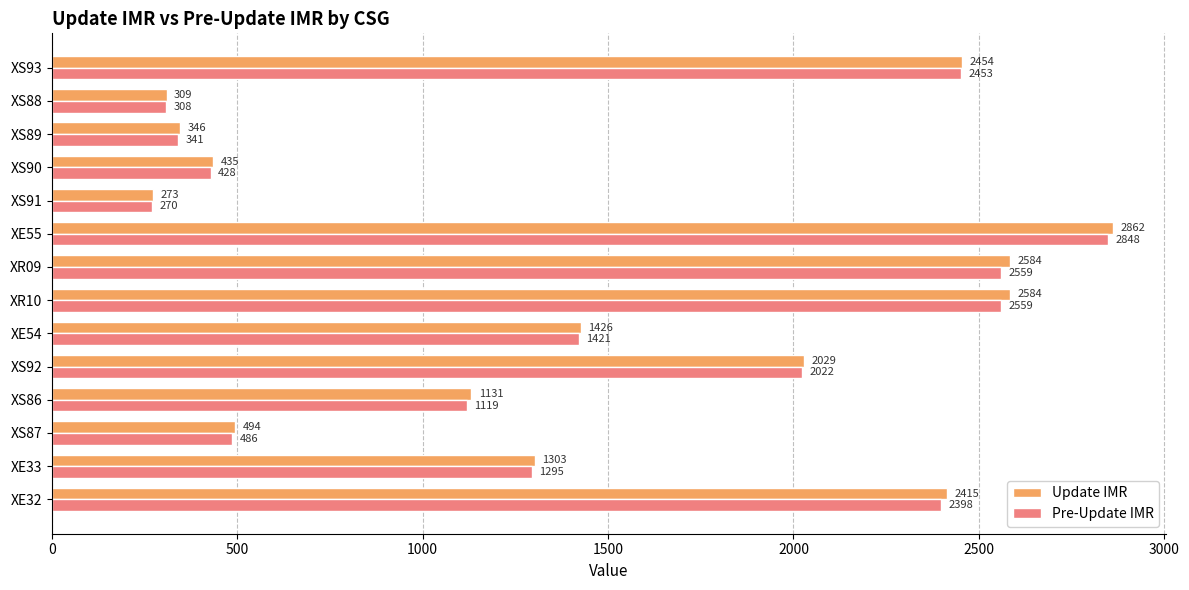

What value does the Update IMR series have at XE32?

2415